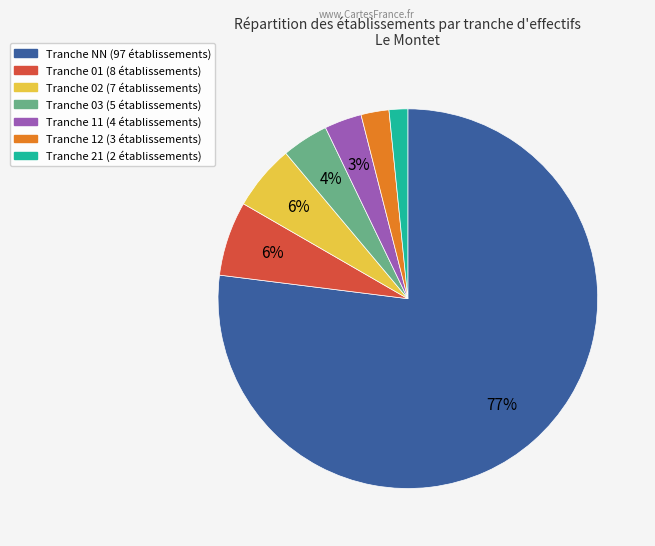

Is there any slice that represents more than half of the pie?

Yes